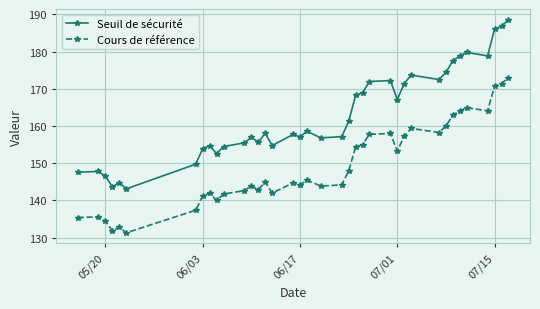

What is the sum of all Cours de référence values?

5674.3